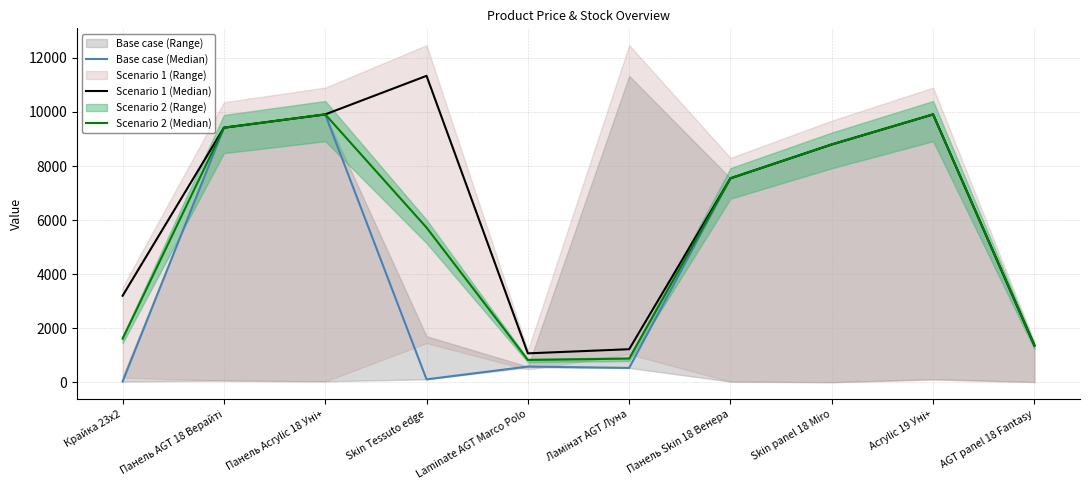

What is the total value across all series at Ламінат AGT Луна?

2643.9